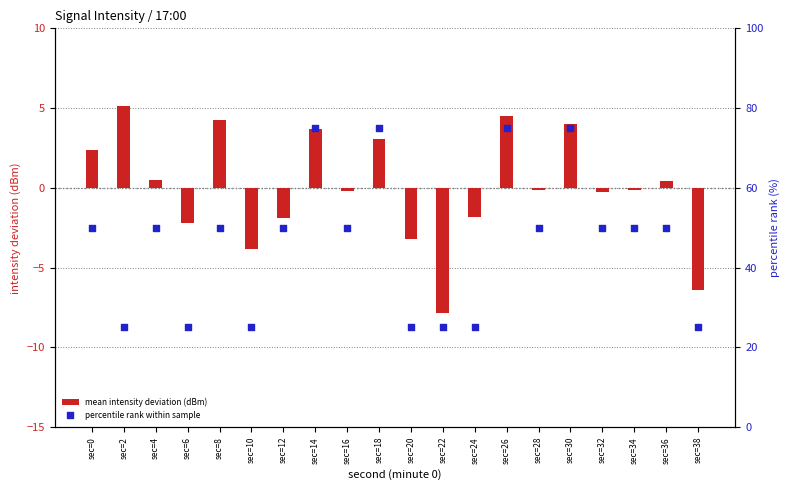

Which series has the largest total across all categories?

percentile rank within sample